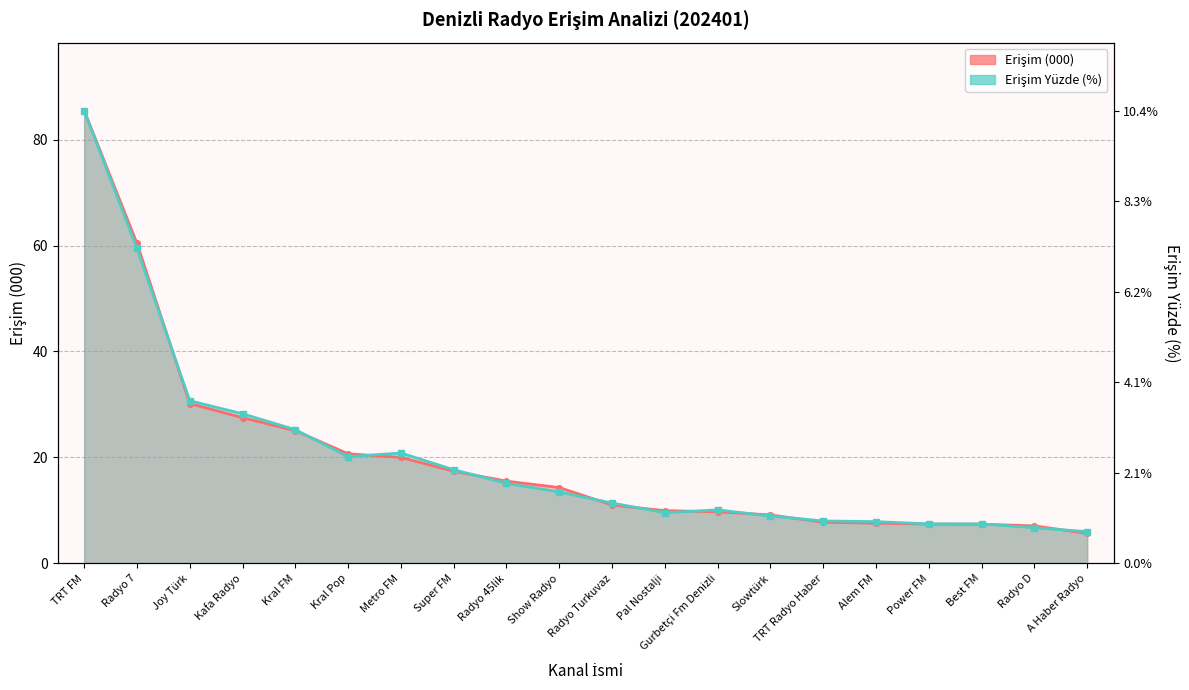

List the labels in order of Erişim (000) value, largest first.

TRT FM, Radyo 7, Joy Türk, Kafa Radyo, Kral FM, Kral Pop, Metro FM, Super FM, Radyo 45lik, Show Radyo, Radyo Turkuvaz, Pal Nostalji, Gurbetçi Fm Denizli, Slowtürk, TRT Radyo Haber, Alem FM, Power FM, Best FM, Radyo D, A Haber Radyo